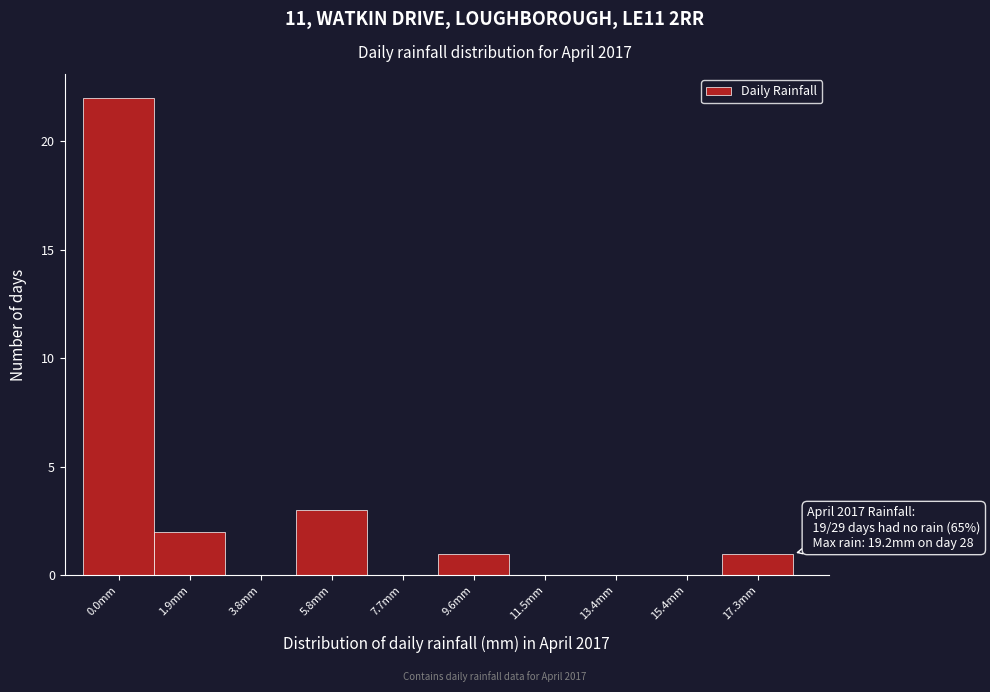

Reading right to left, list all the values displayed in this chart.

17.3mm=1	15.4mm=0	13.4mm=0	11.5mm=0	9.6mm=1	7.7mm=0	5.8mm=3	3.8mm=0	1.9mm=2	0.0mm=22